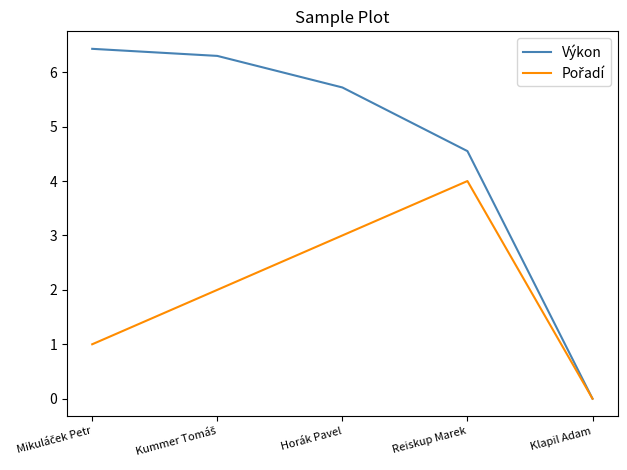

What is the total value across all series at Reiskup Marek?

8.6